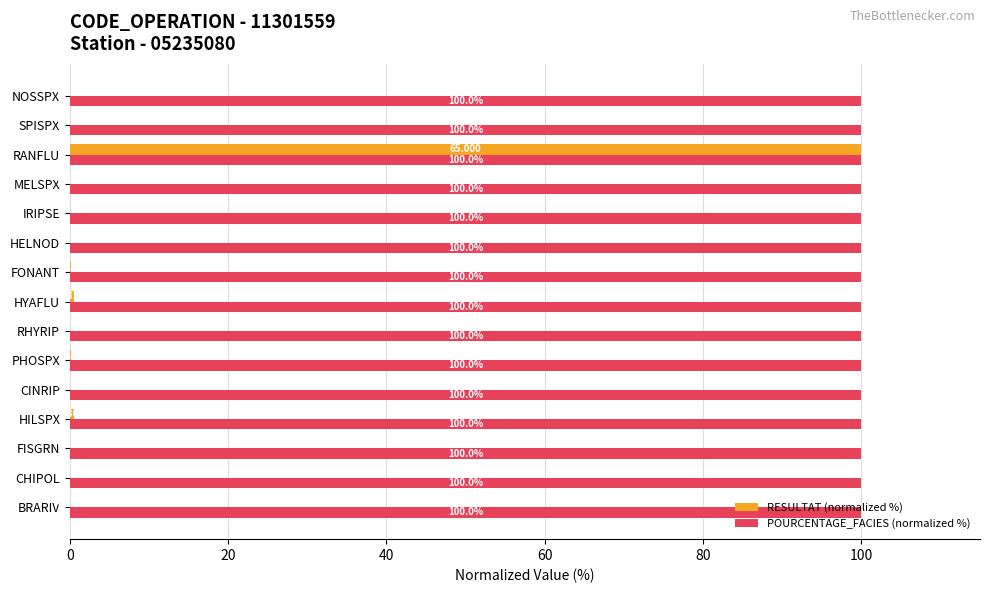

Count the number of categories in the chart.

15